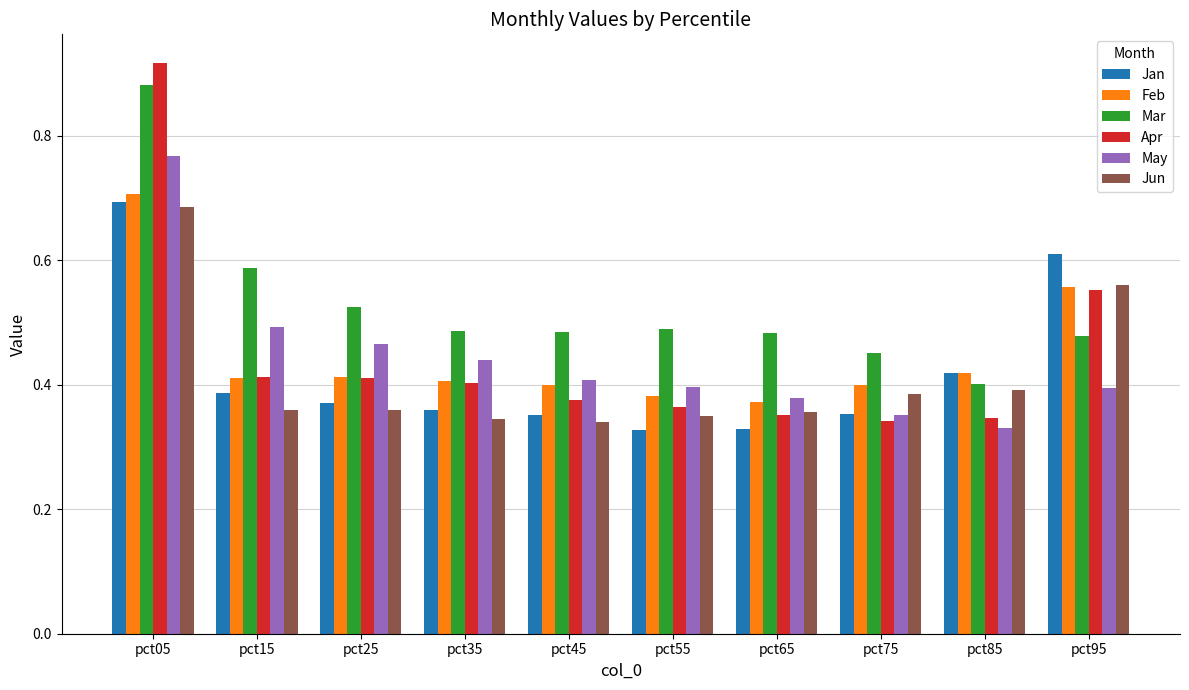

At how many categories does at least one series exceed 0?

10